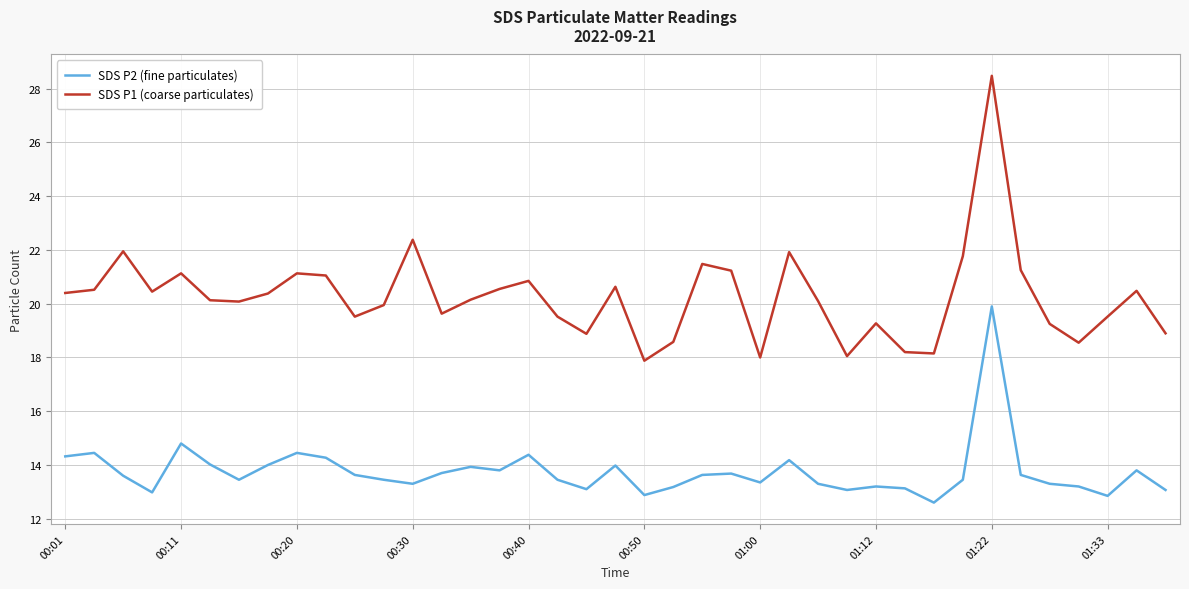

True or false: SDS P1 (coarse particulates) and SDS P2 (fine particulates) cross at least once.

False